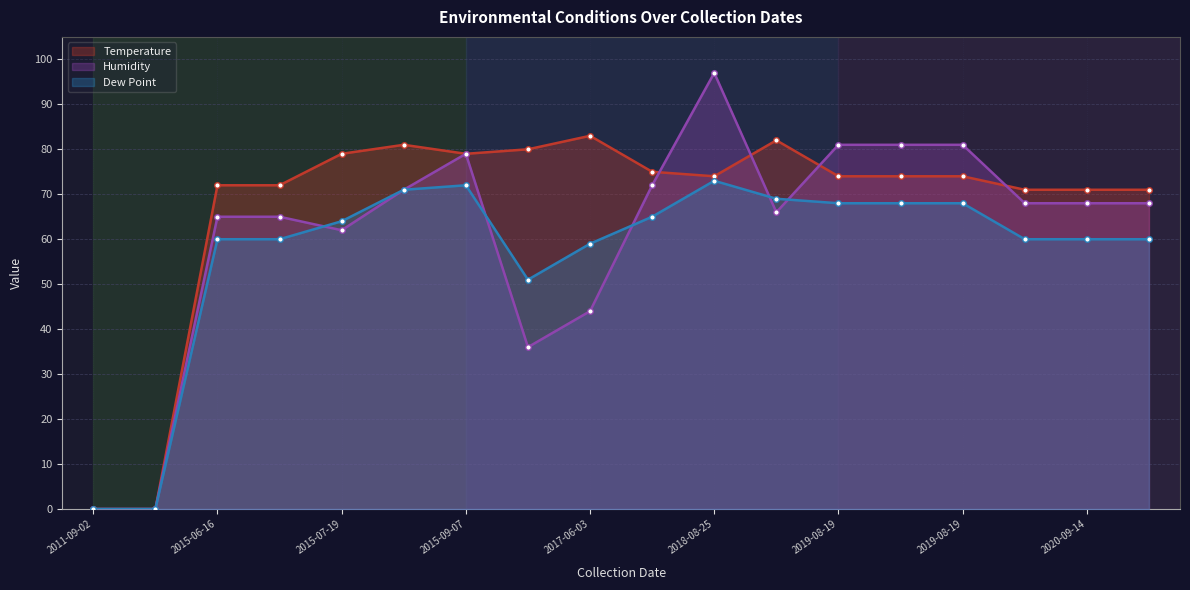

What is the total value across all series at 2018-08-19?

212